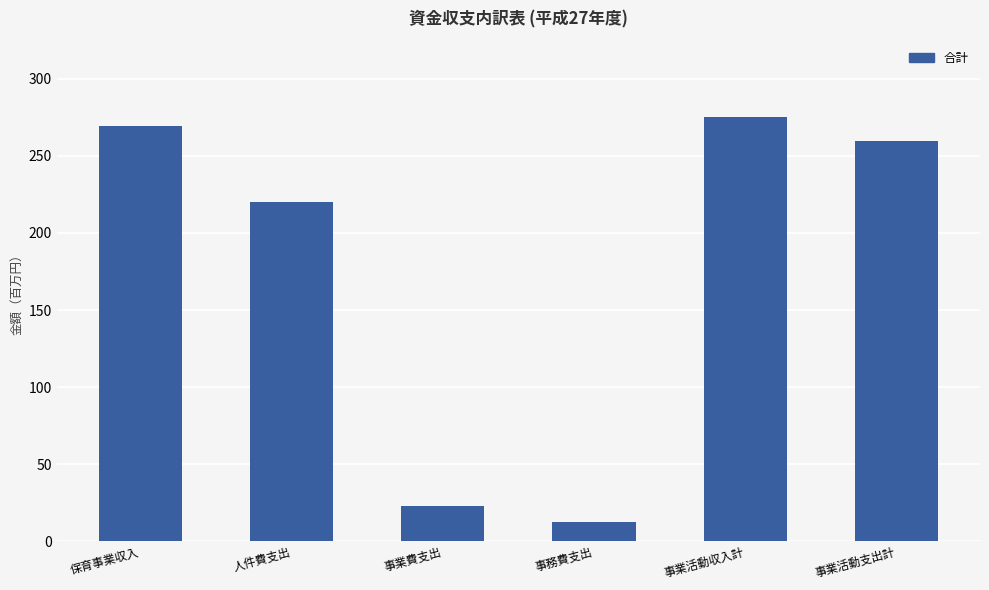

Between 保育事業収入 and 事業活動収入計, which is larger?

事業活動収入計